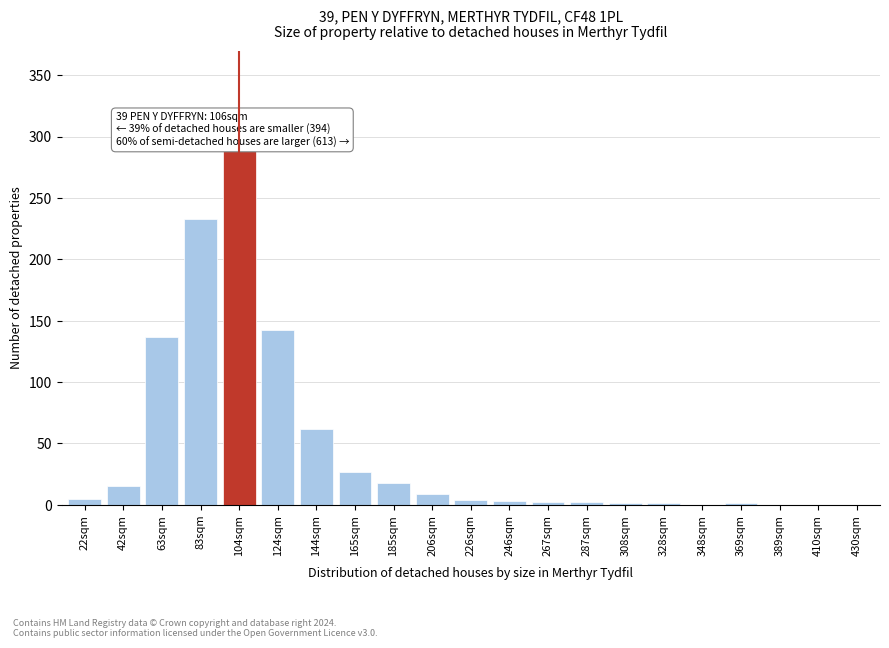

What value does the data have at 83sqm?

233